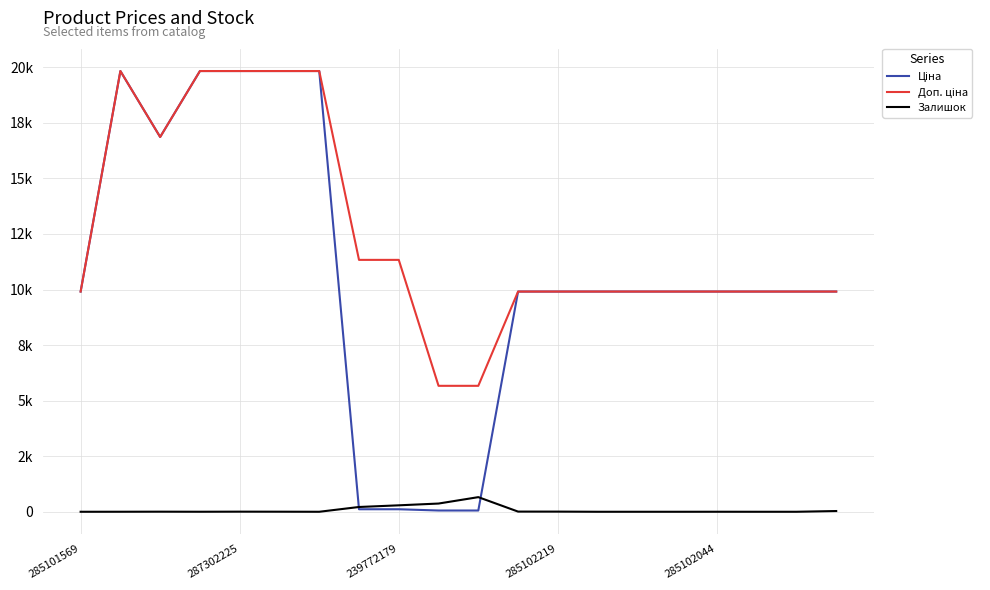

True or false: Залишок has more than 1 points higher than both neighbors.

True